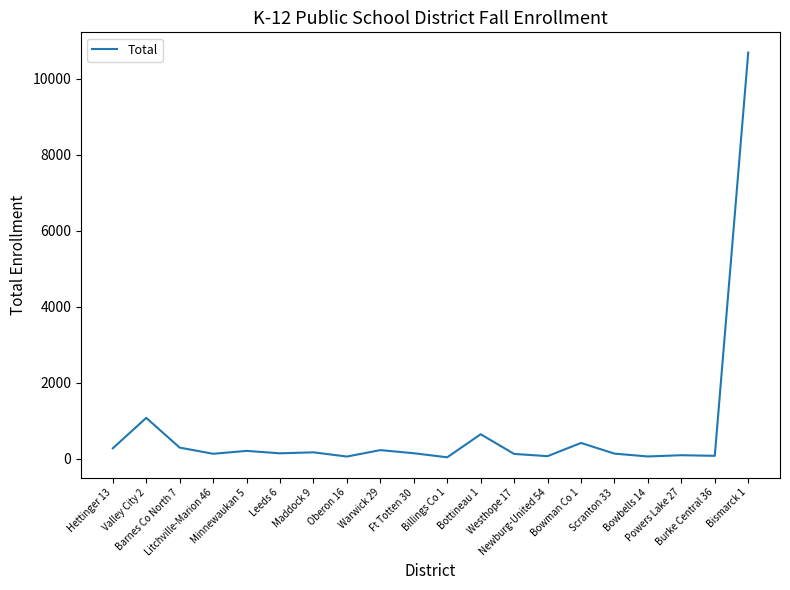

What is the greatest value displayed?

10694